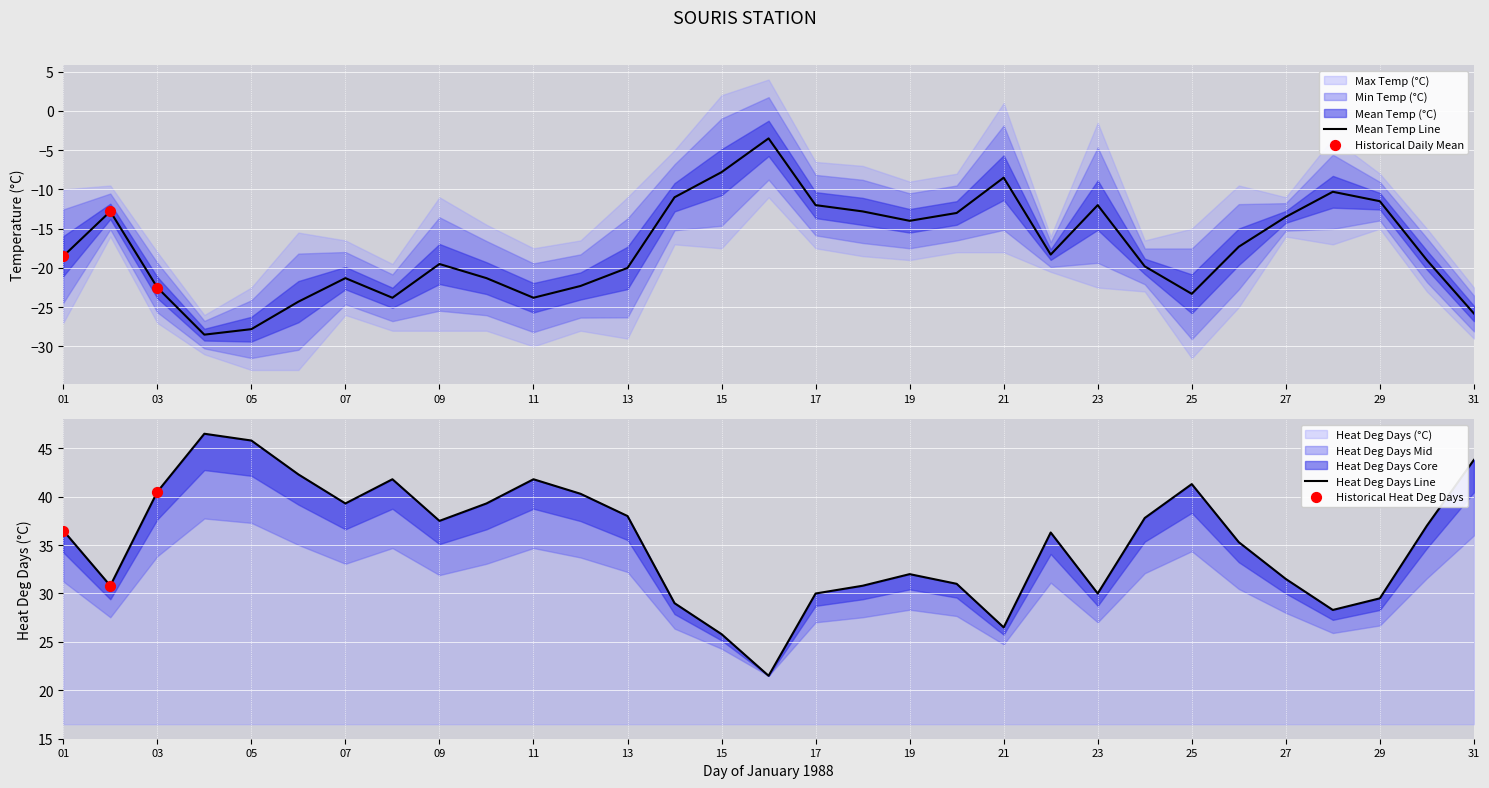

What is the lowest value of the Mean Temp Line series?

-28.5